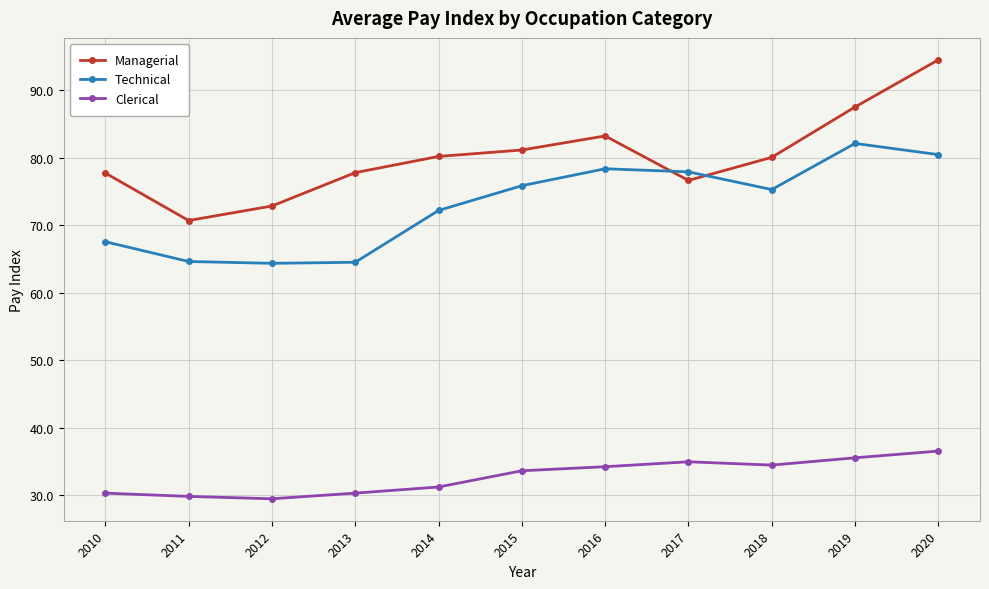

Does the chart display data point markers on the line(s)?

Yes